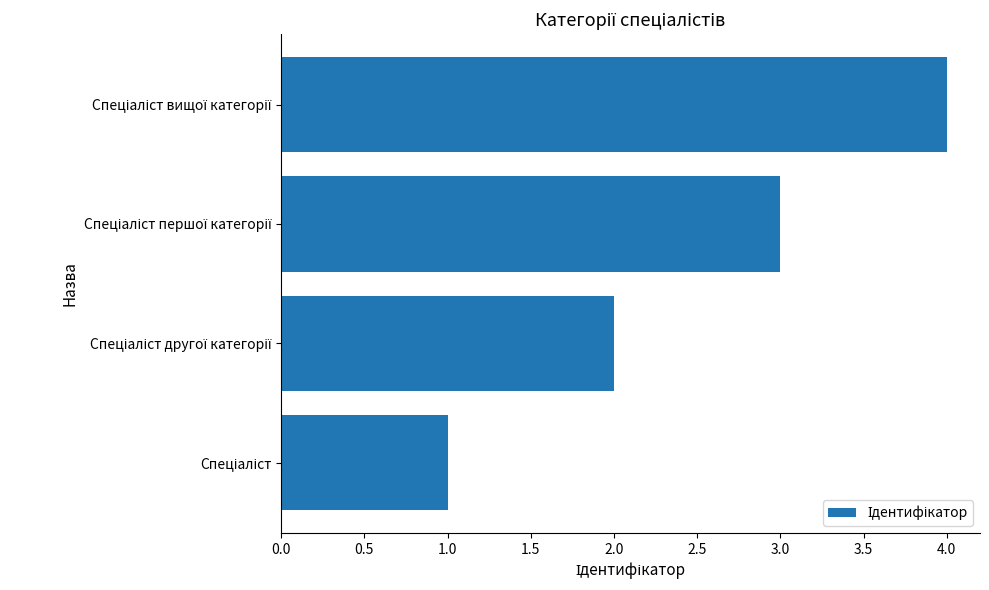

What is the difference between the maximum and minimum values?

3